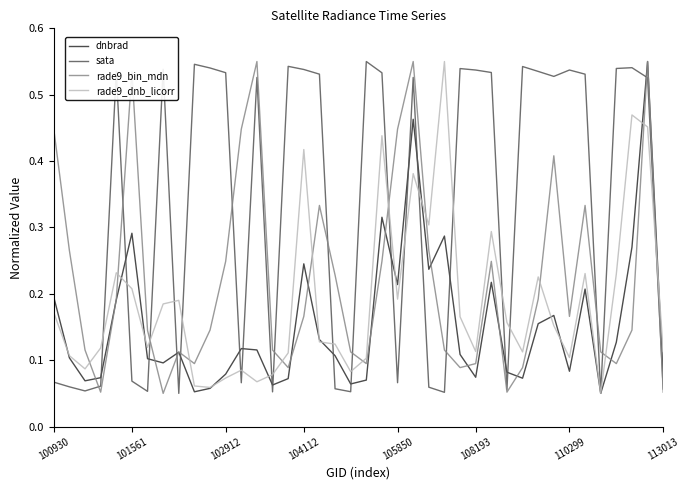

Which series has the largest total across all categories?

sata